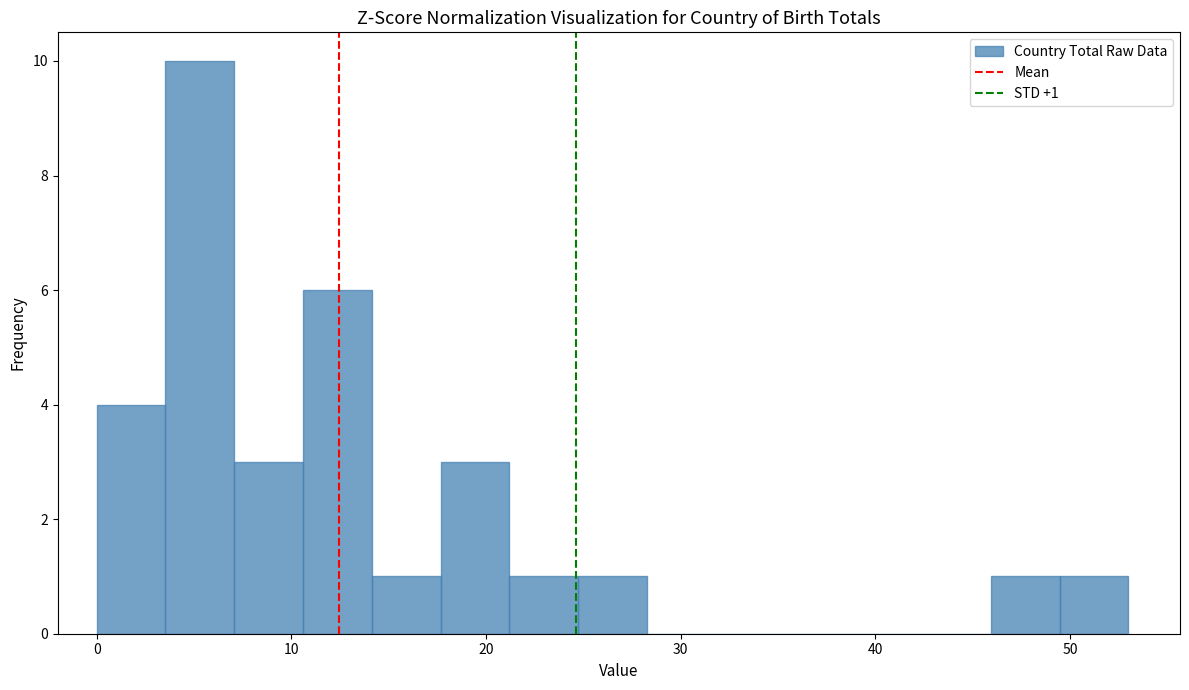

Read against the x-axis, roughly where is the centre of the tallest bar?

5